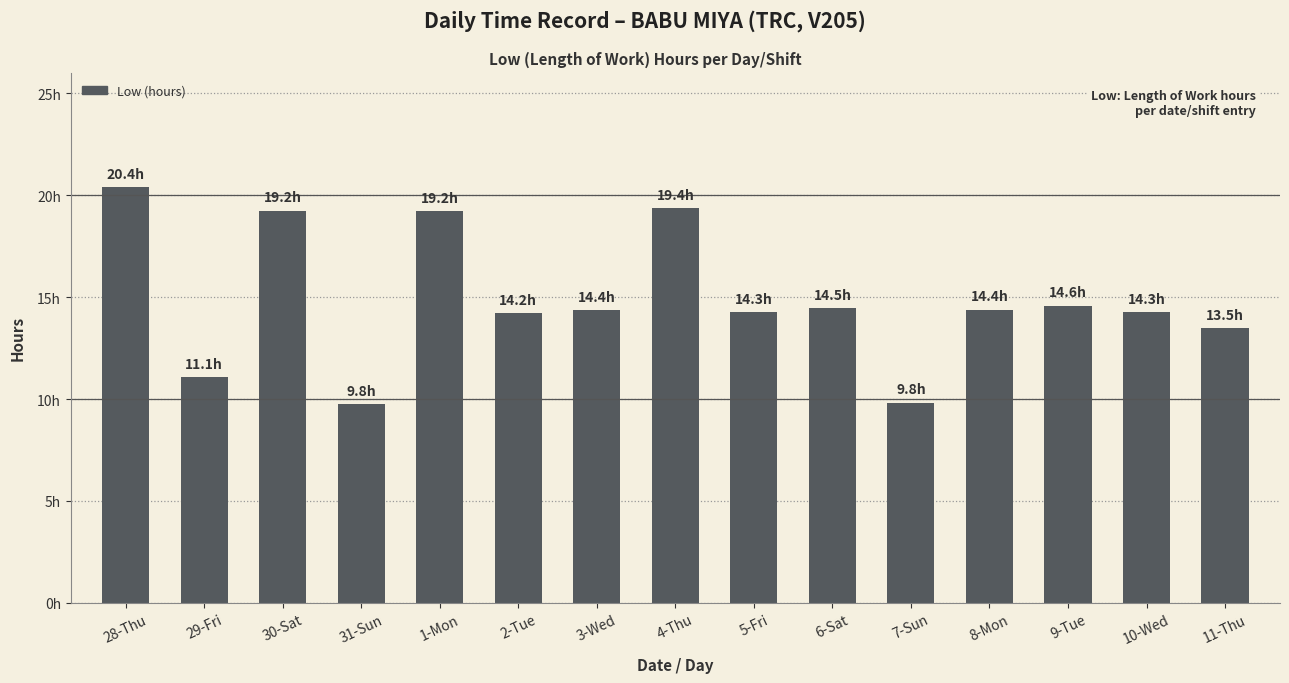

Are the bars horizontal?

No